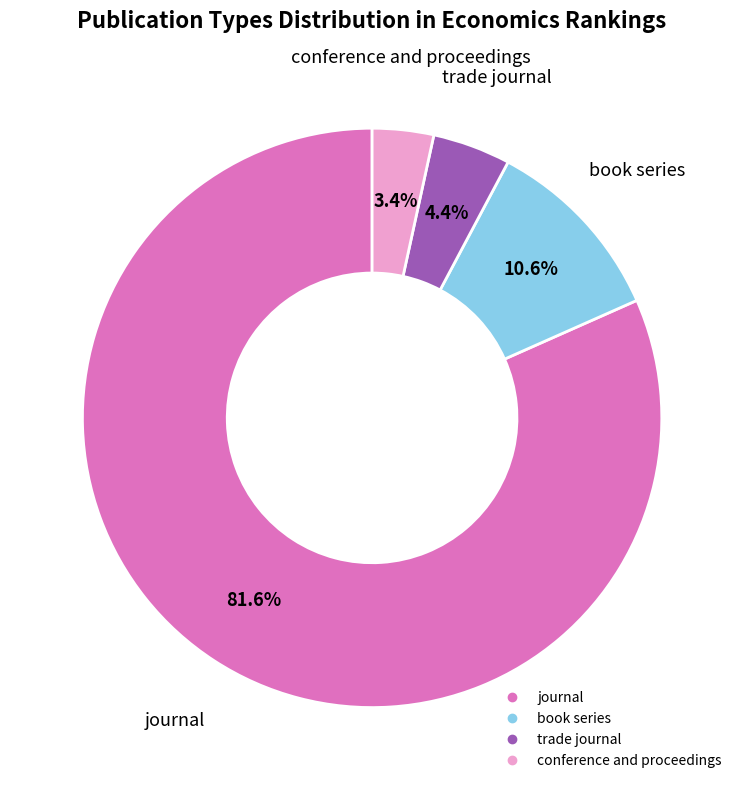

To the nearest percent, what is the combined percentage of book series and conference and proceedings?

14%